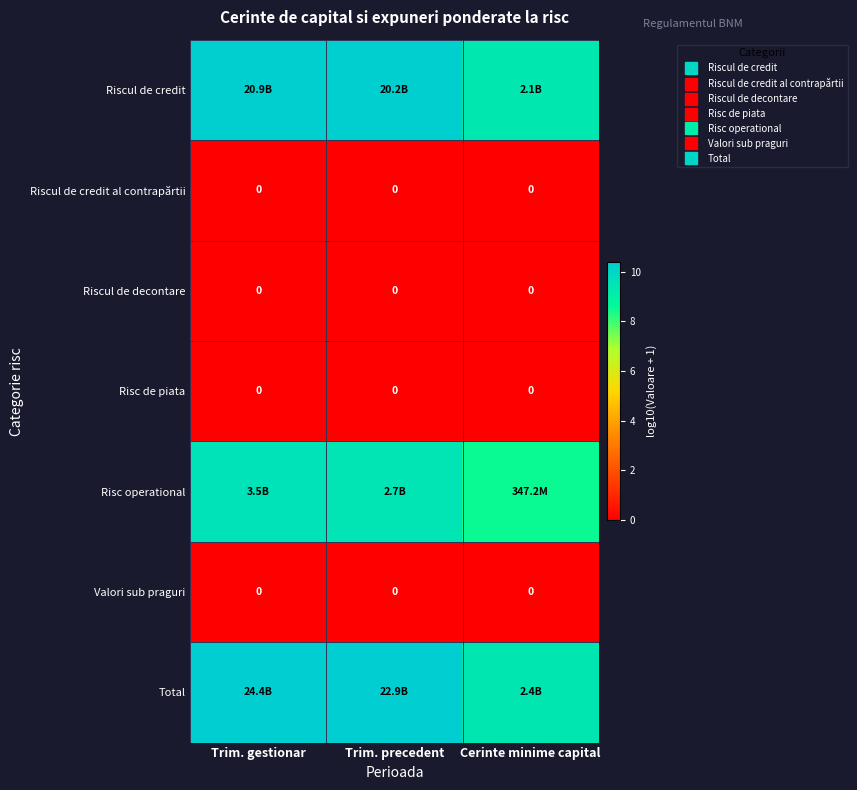

At how many categories does at least one series exceed 6?

3